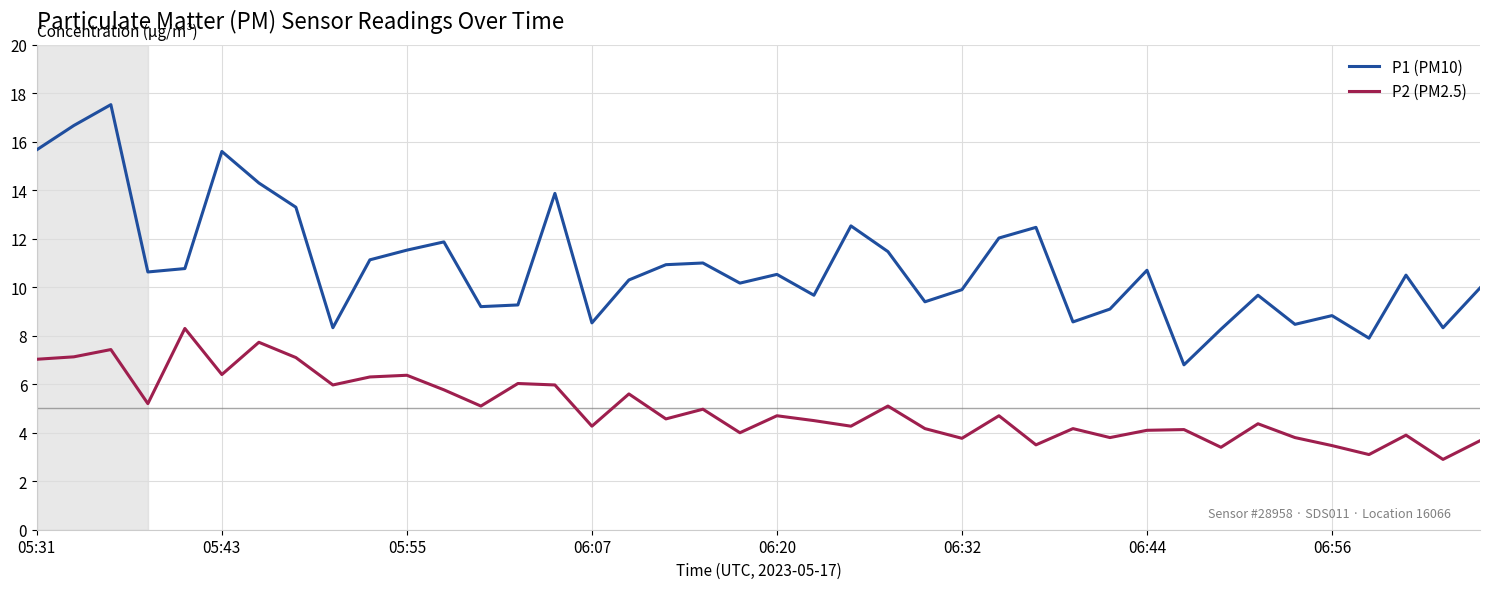

True or false: P1 (PM10) has more than 0 points higher than both neighbors.

True